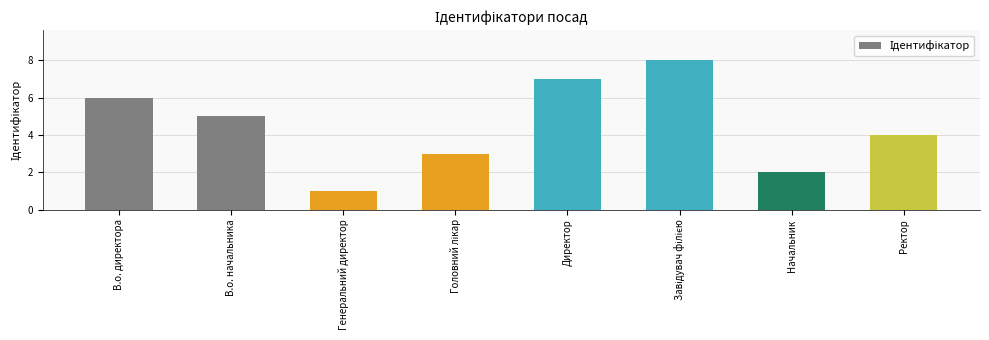

What is the value of the 7th bar from the left?

2